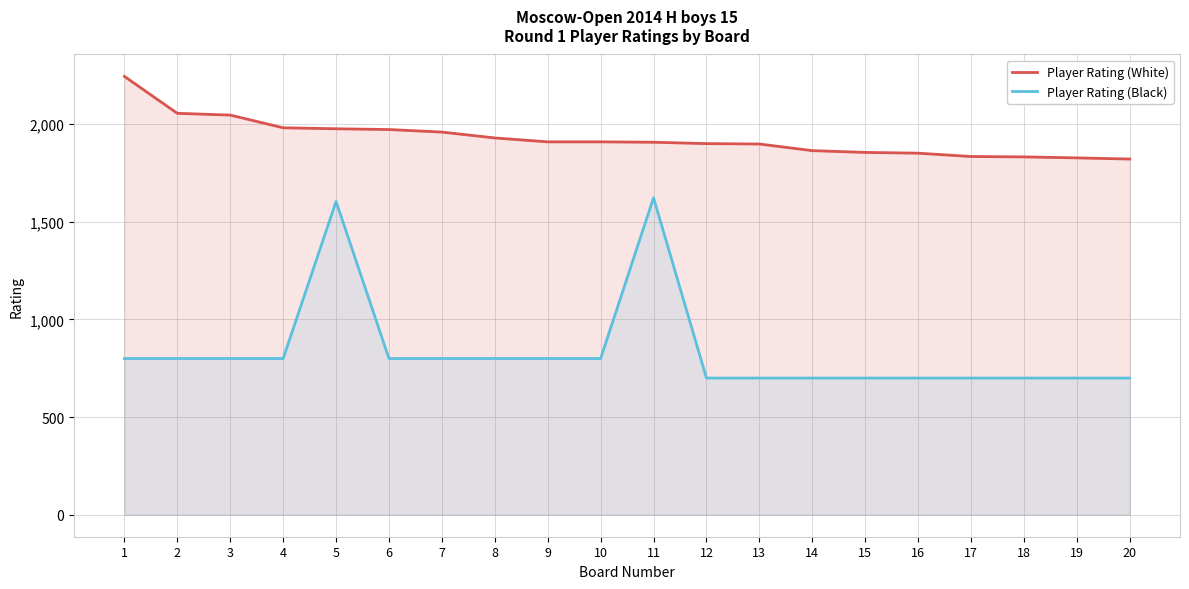

How many Player Rating (Black) values are between 700 and 800?

18